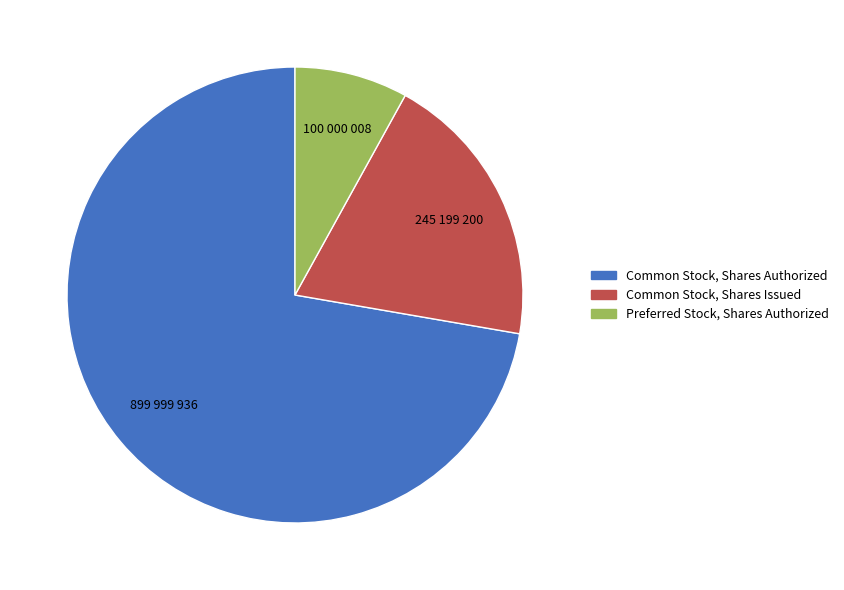

Which has a higher value, Preferred Stock, Shares Authorized or Common Stock, Shares Authorized?

Common Stock, Shares Authorized